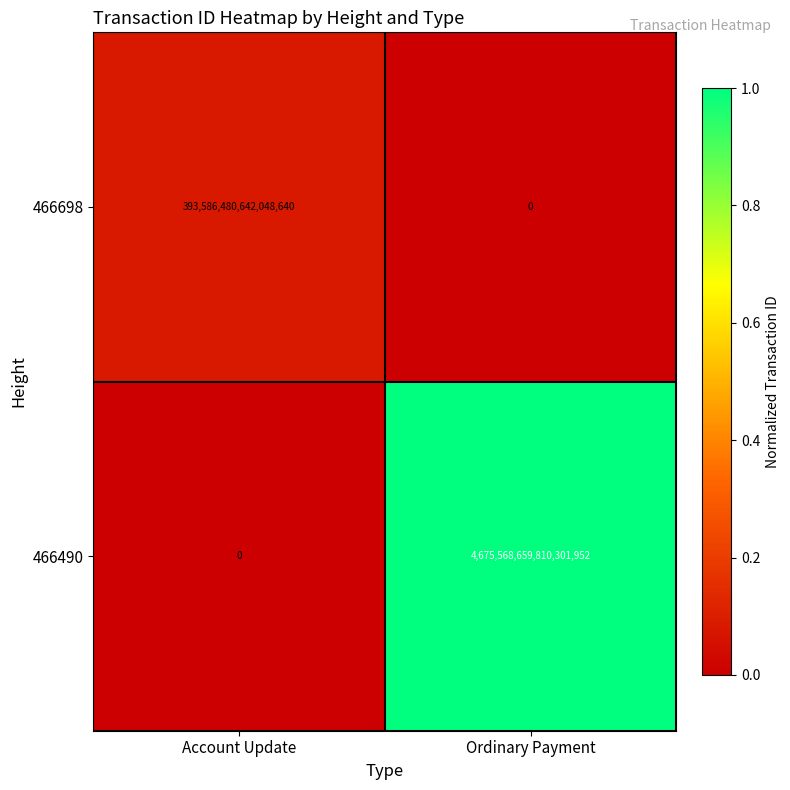

At which label does 466698 reach its minimum?

Ordinary Payment